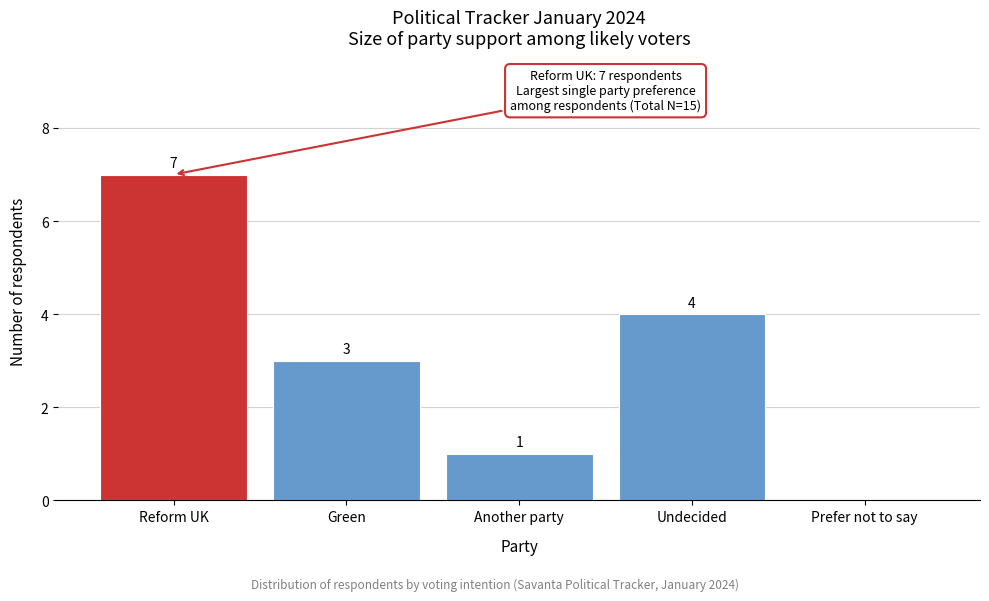

Reading right to left, transcribe all the data shown in this chart.

Prefer not to say=0	Undecided=4	Another party=1	Green=3	Reform UK=7